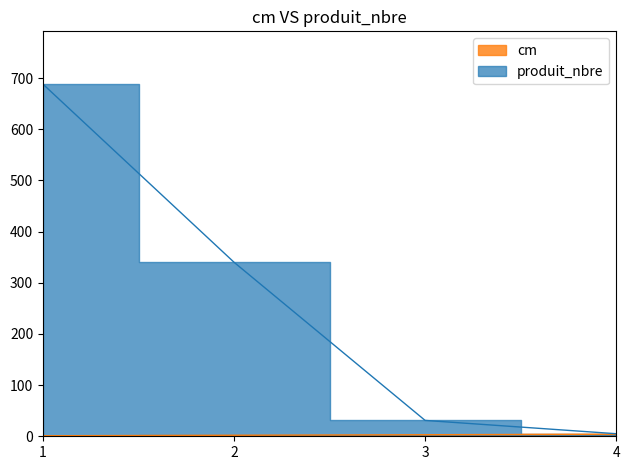

True or false: cm and produit_nbre intersect in this chart.

False